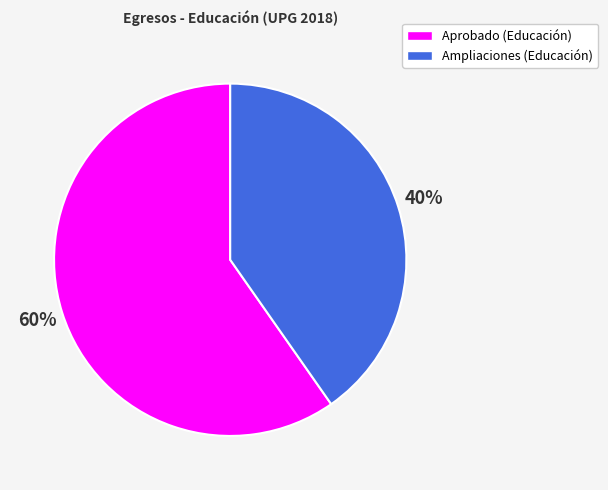

Count the number of slices in the pie.

2